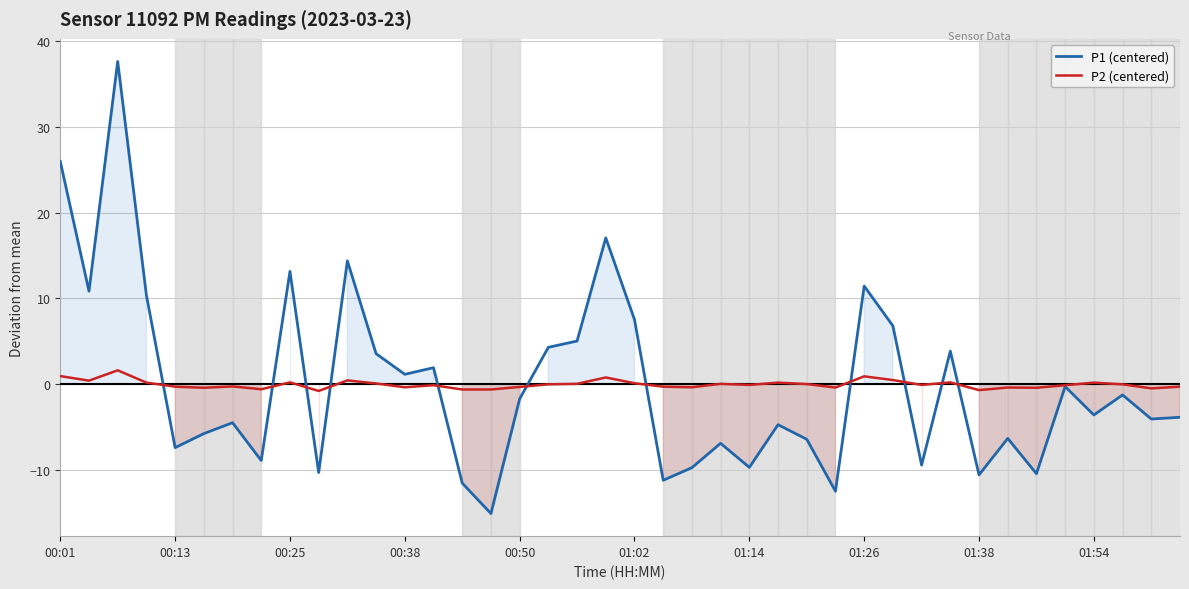

The value of P2 (centered) at 21 is -0.5. True or false?

False